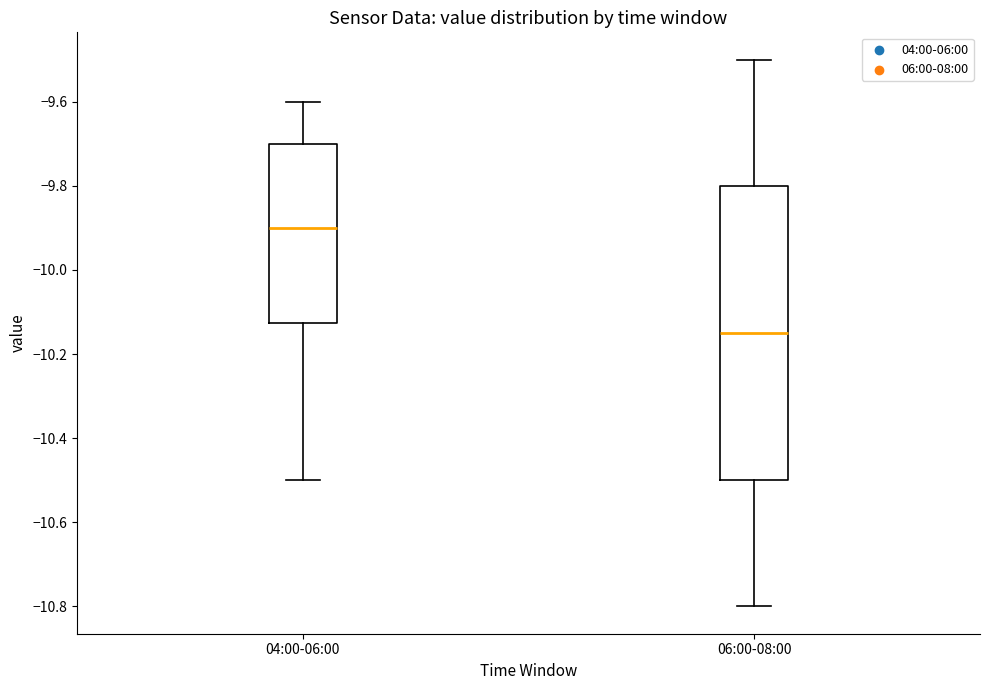

Which box is the tallest, from its lower edge to its upper edge?

06:00-08:00